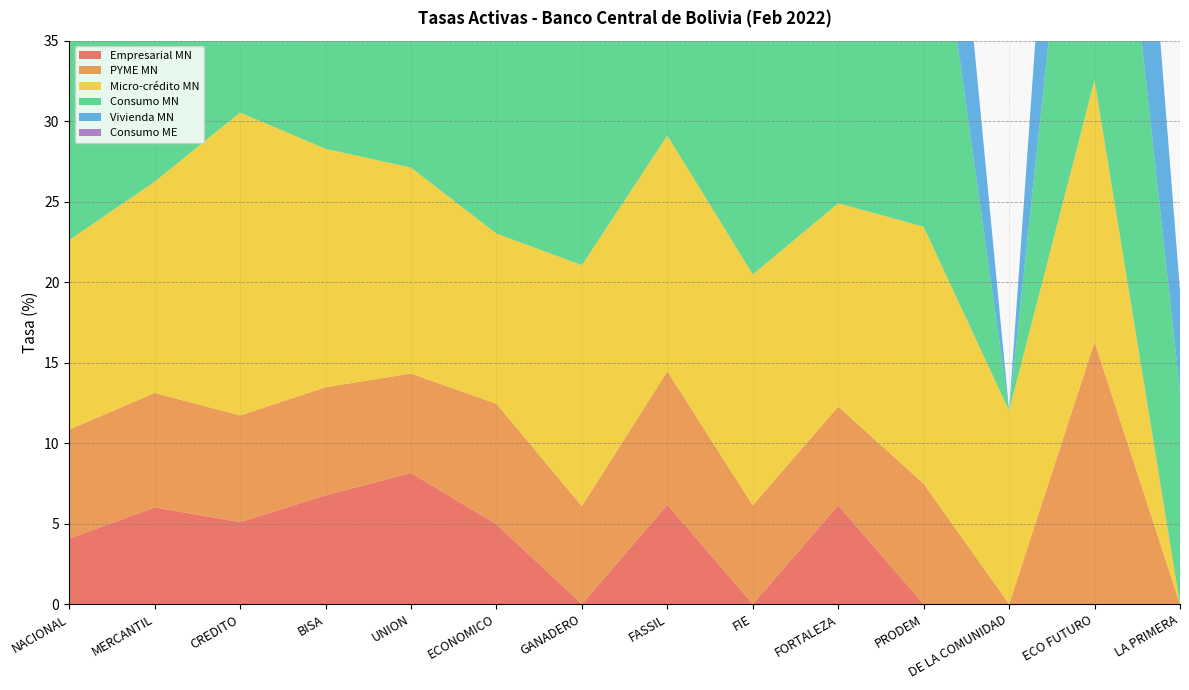

Reading left to right, extract all data points from this chart.

Empresarial MN: 4.1	6.0	5.1	6.8	8.1	5.0	0.0	6.2	0.0	6.1	0.0	0.0	0.0	0.0
PYME MN: 6.8	7.1	6.6	6.7	6.2	7.5	6.1	8.3	6.1	6.1	7.5	0.0	16.3	0.0
Micro-crédito MN: 11.8	13.1	18.8	14.8	12.8	10.6	15.0	14.6	14.4	12.6	16.0	12.0	16.3	0.0
Consumo MN: 13.2	14.3	19.1	15.1	19.9	16.0	16.7	14.0	24.0	16.0	26.4	0.0	29.2	13.2
Vivienda MN: 6.6	8.7	9.9	7.8	8.4	8.5	9.8	6.6	13.8	7.9	17.7	0.0	25.0	6.2
Consumo ME: 0.0	0.0	0.0	0.0	0.0	0.0	0.0	0.0	0.0	0.0	0.0	0.0	0.0	0.0